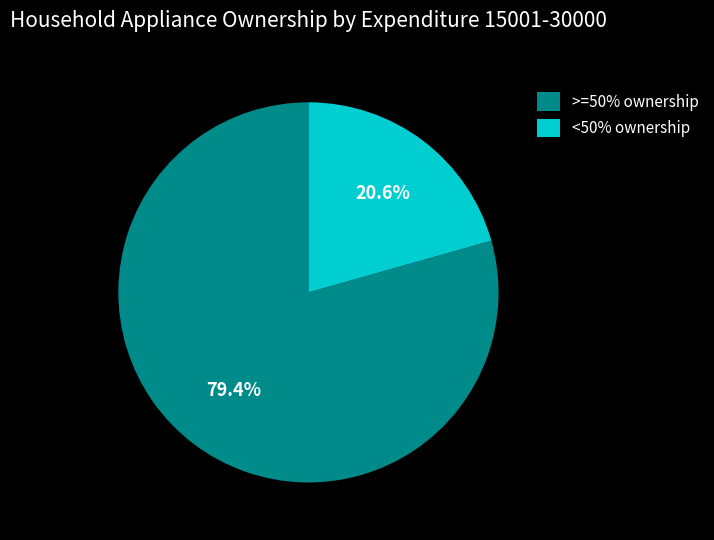

Is >=50% ownership the majority of the pie?

Yes